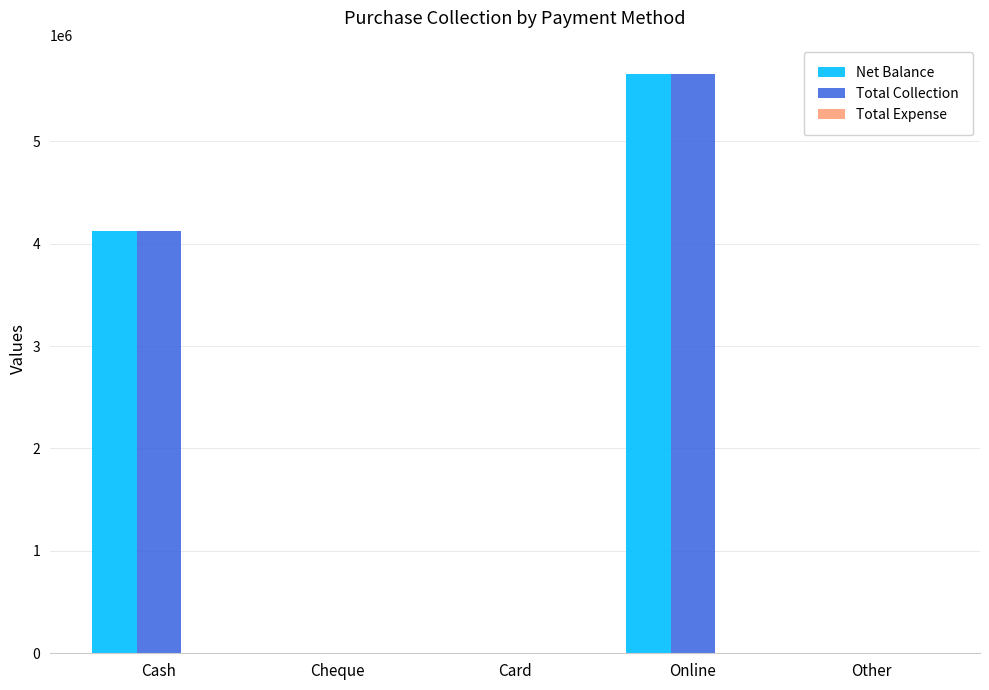

How many data points in Total Collection are above 0?

2